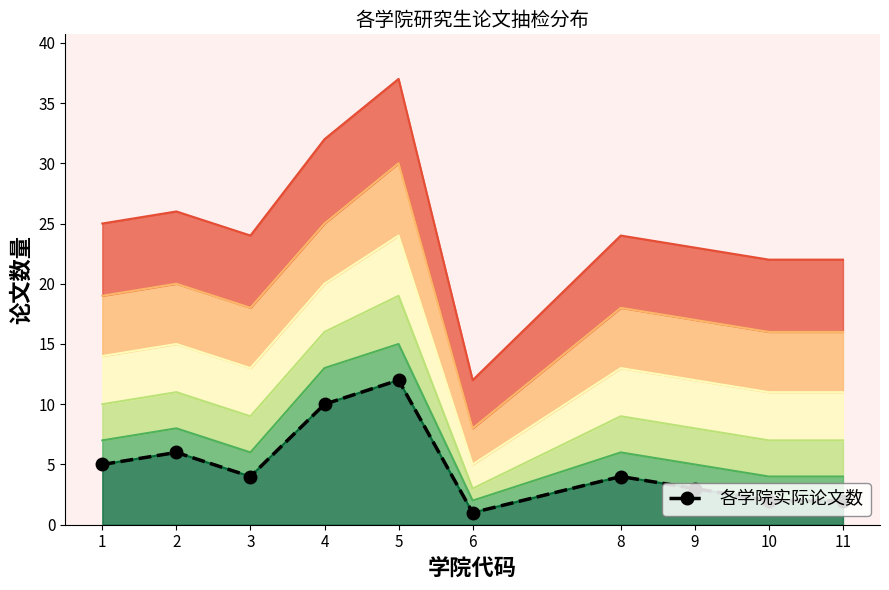

Between 10 and 8, which is larger?

8